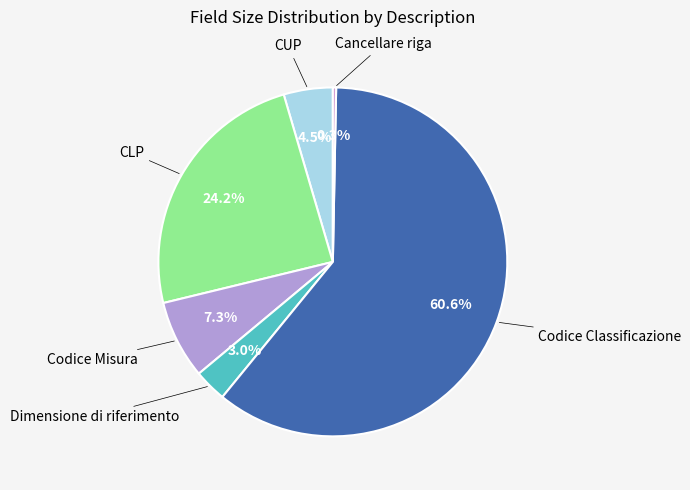

How many segments does this pie chart have?

6